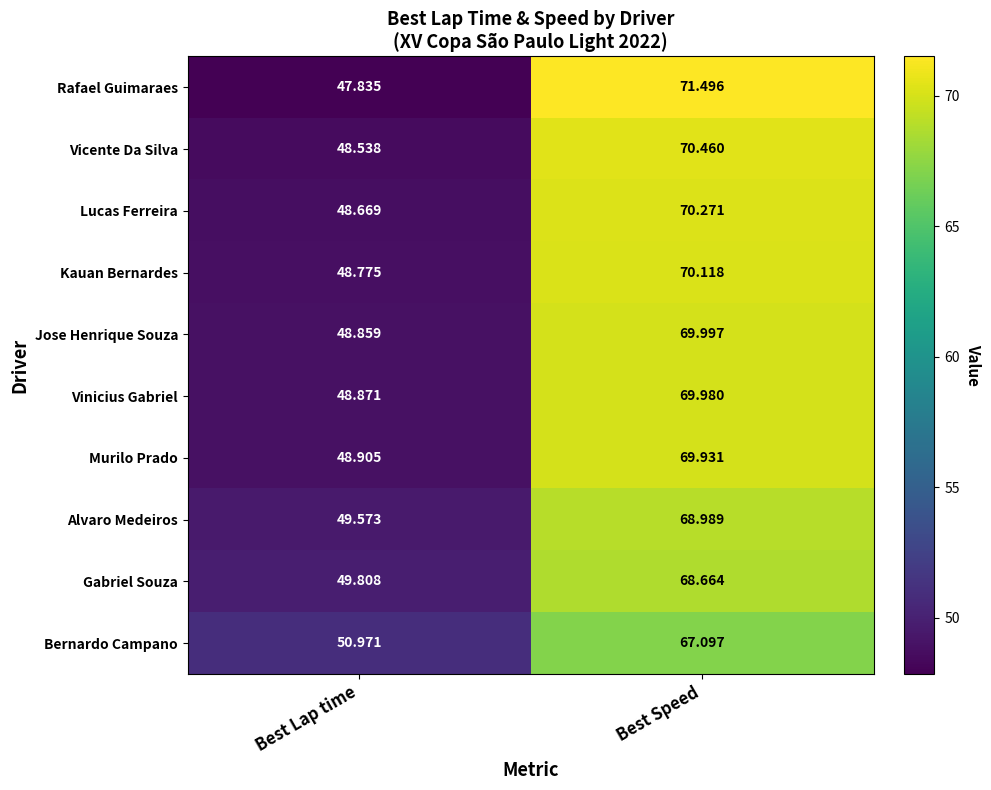

List the labels in order of Vicente Da Silva value, largest first.

Best Speed, Best Lap time